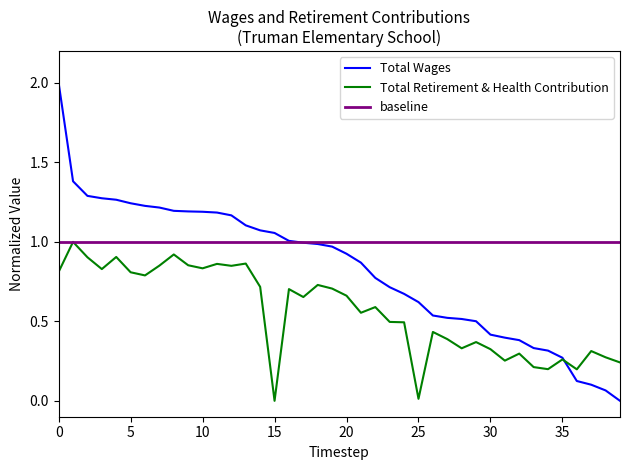

What is the label of the 18th point from the right?

22